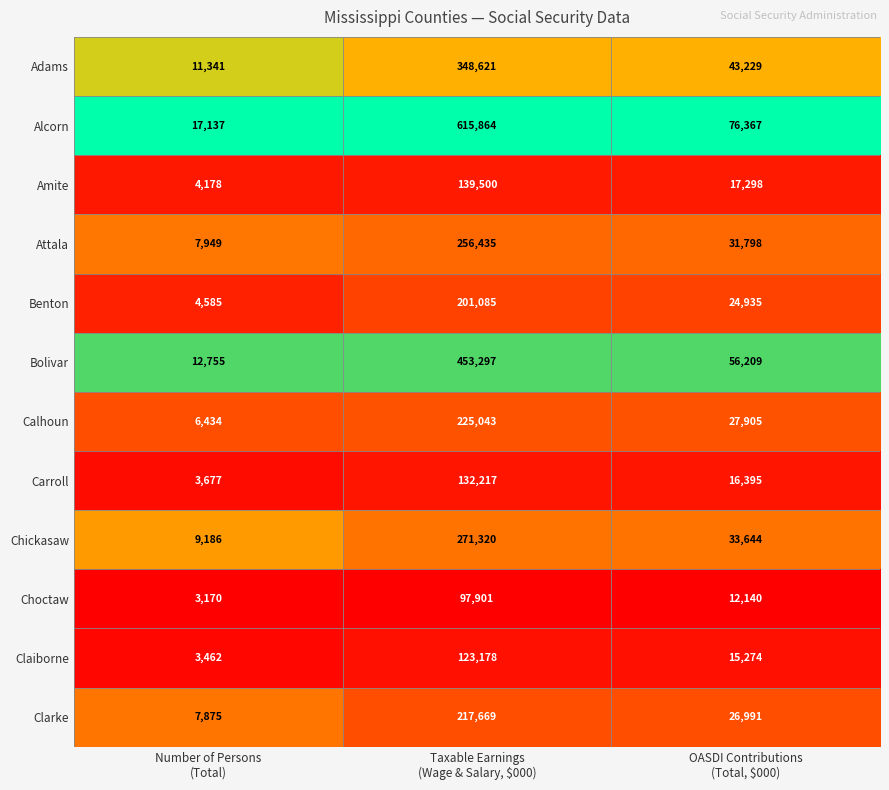

How many series are shown in this chart?

12